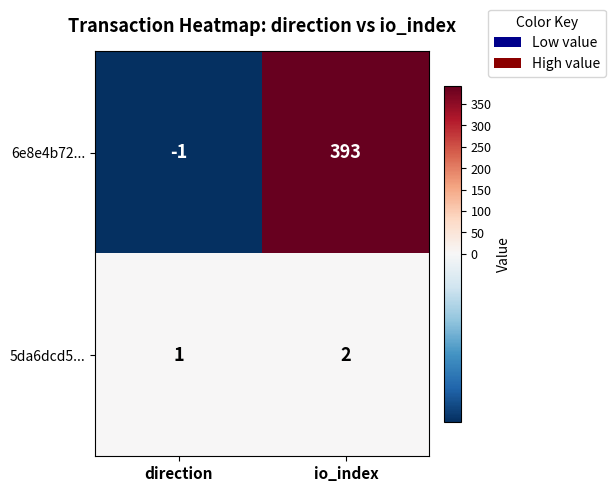

What is the average value of the 6e8e4b72... series?

196